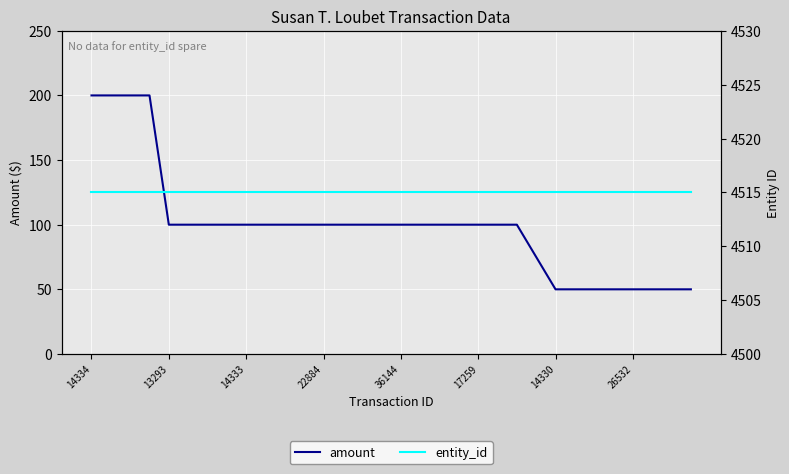

What is the label of the 15th point from the left?

14